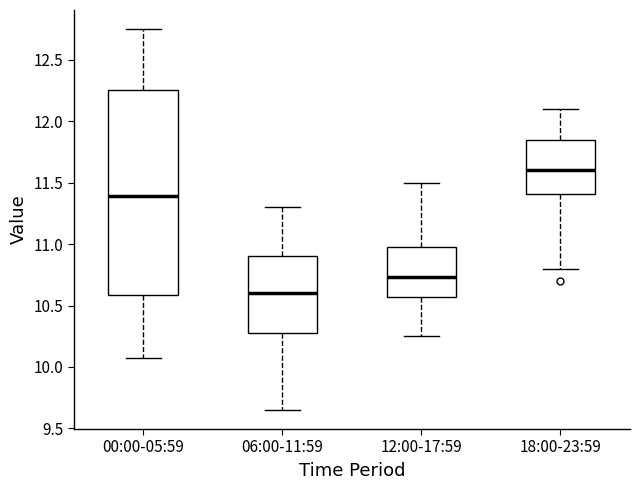

Which box has the highest median line?

18:00-23:59